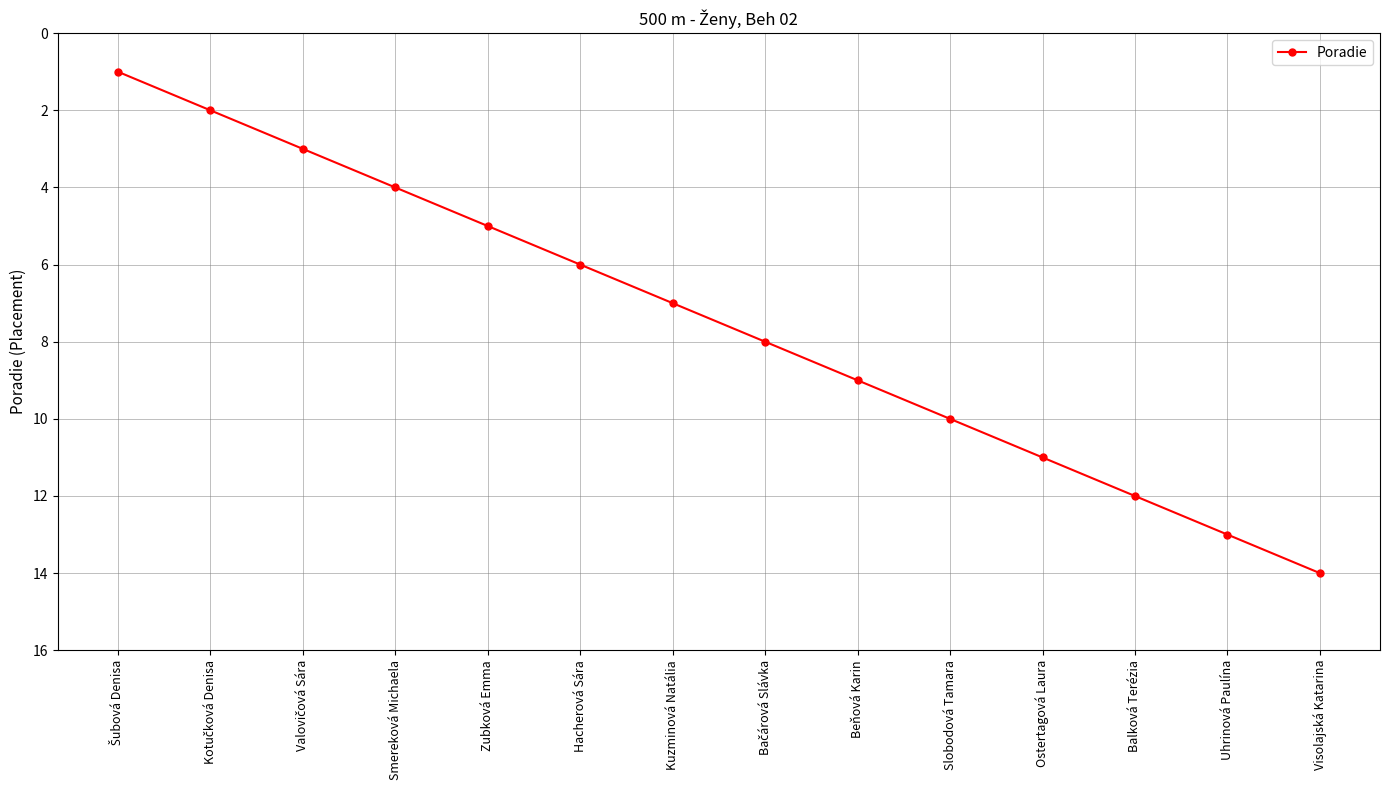

How many series are shown in this chart?

1